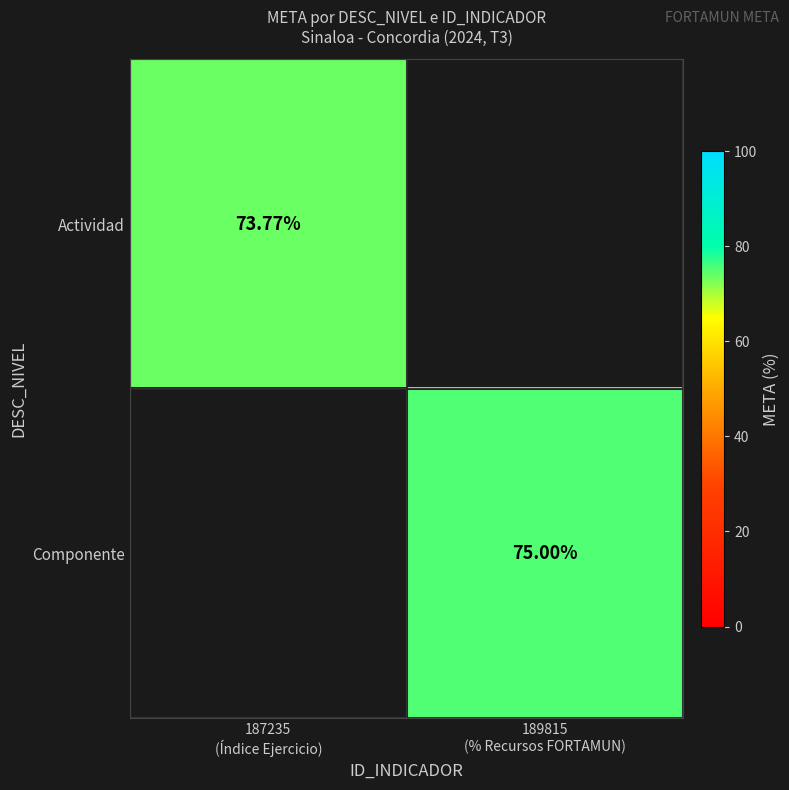

Which series has the widest spread of values?

Actividad